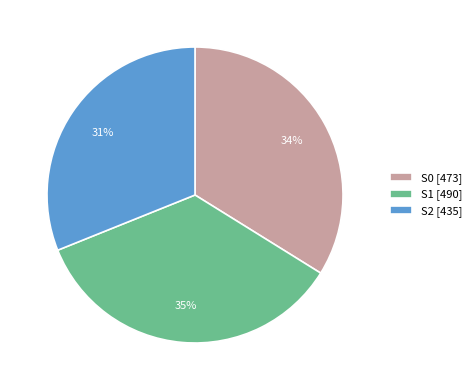

To the nearest percent, what is the average slice percentage?

33%